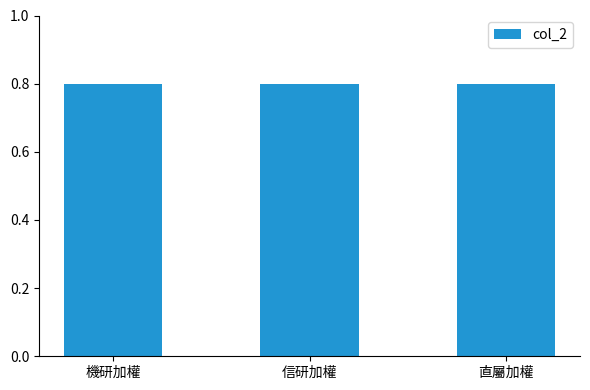

Is it true that the value at 信研加權 is 0.8?

True